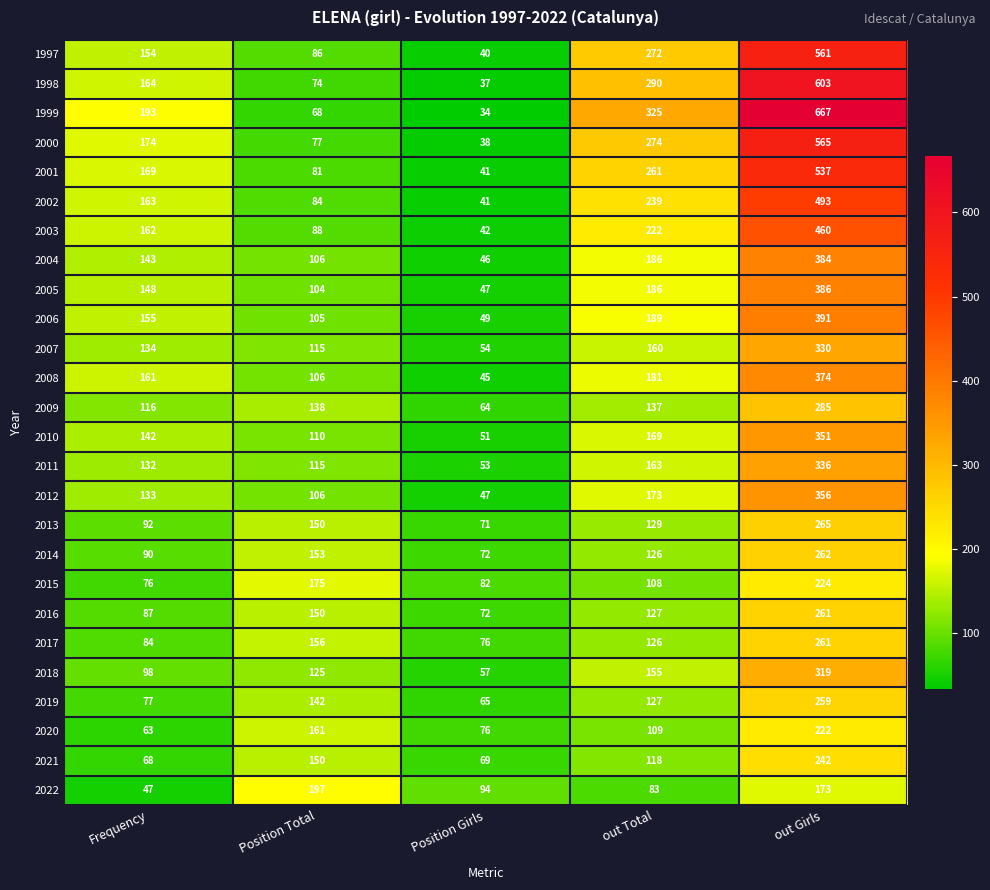

Is it true that 2011 equals 89 at out Total?

False